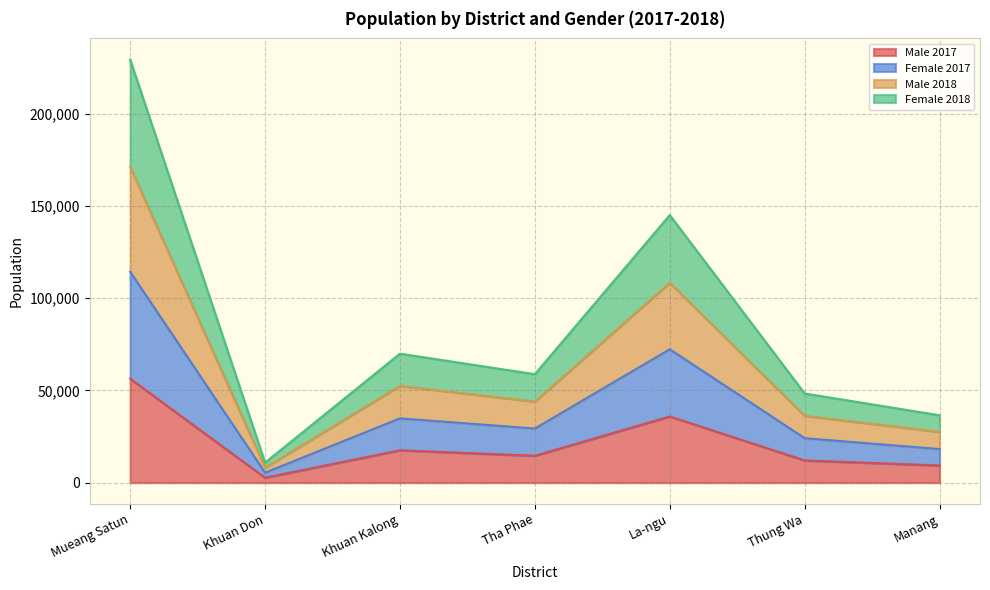

What position from the left is Khuan Kalong?

3